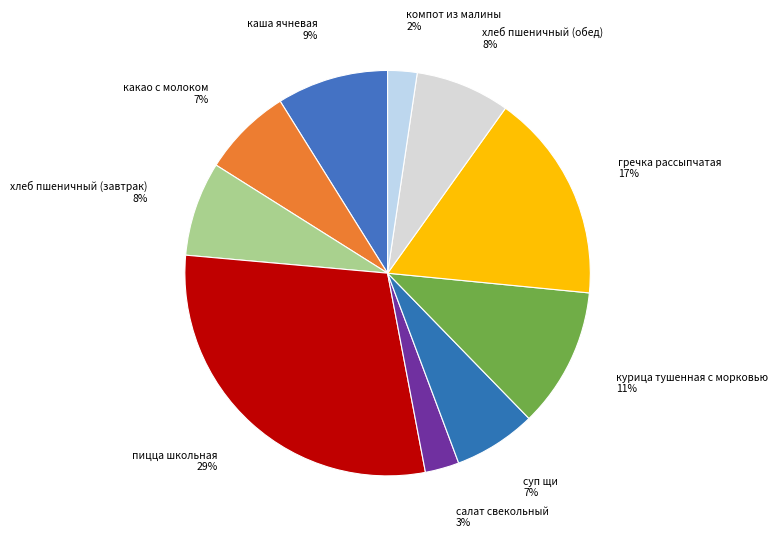

Which slice is the smallest?

компот из малины